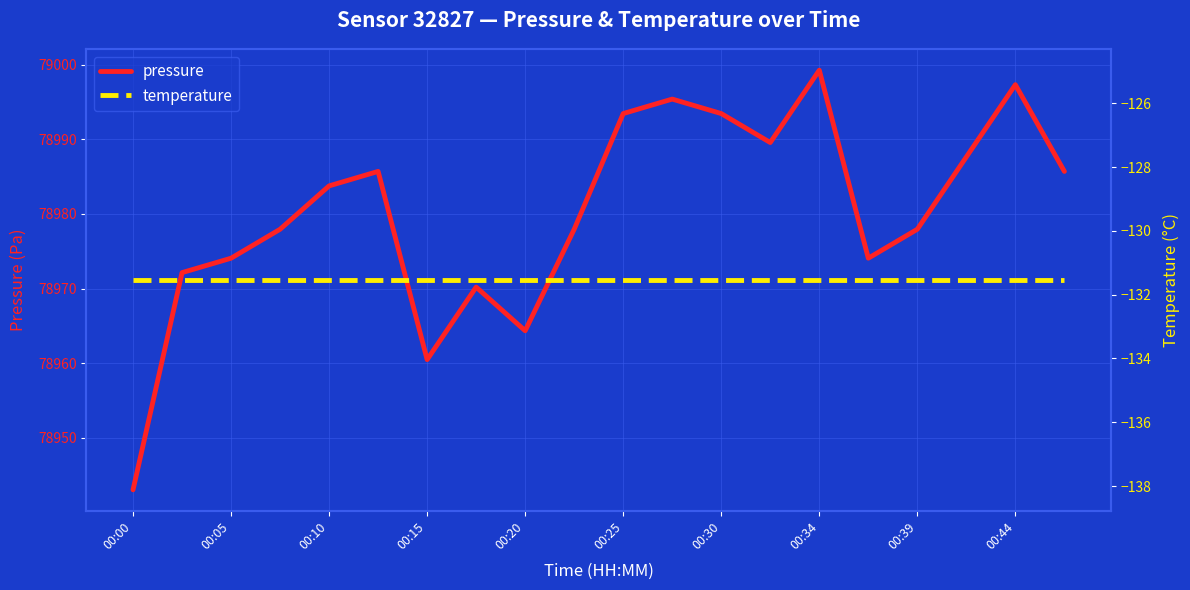

How many categories are shown in the chart?

20